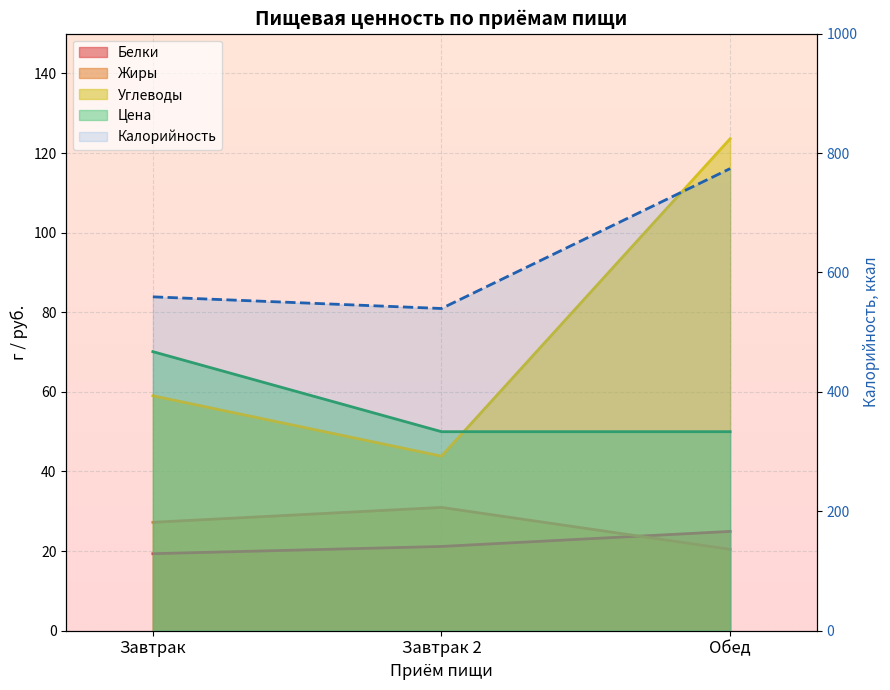

What position from the right is Завтрак?

3